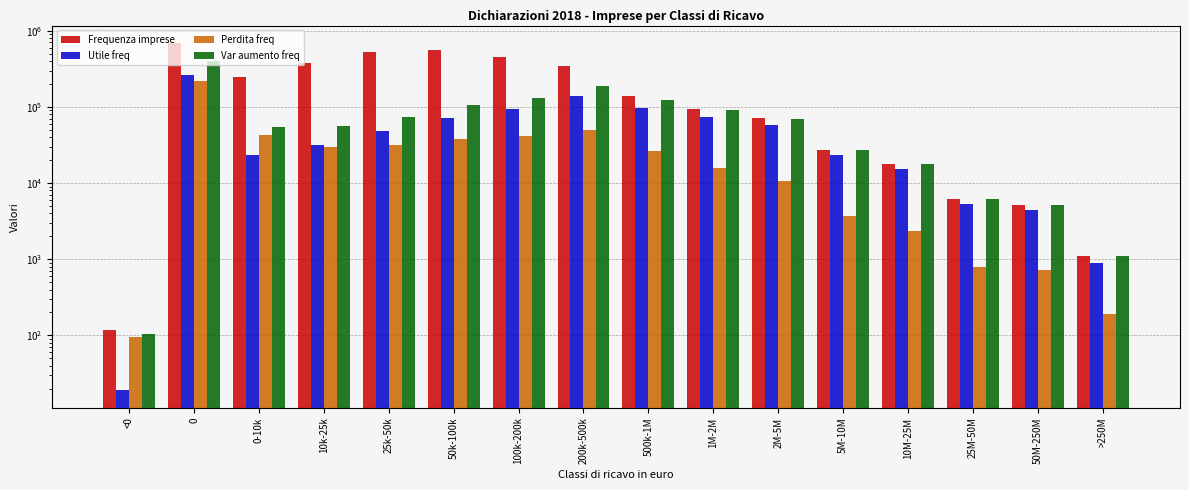

The Frequenza imprese series shows 27330 at 5M-10M. True or false?

True